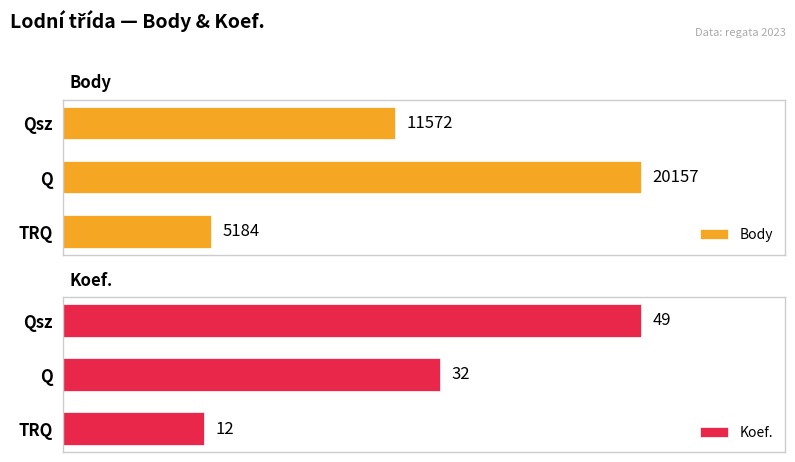

At which label does Body reach its peak?

Q